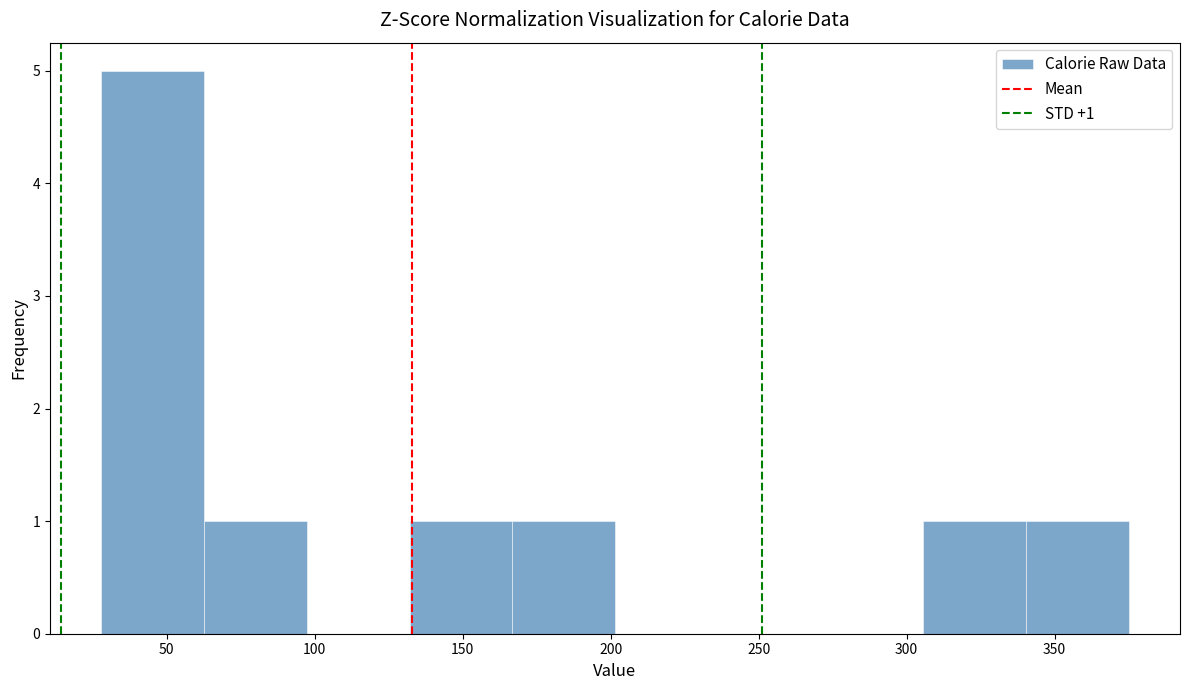

Which range on the x-axis has the tallest bar?

30 to 65